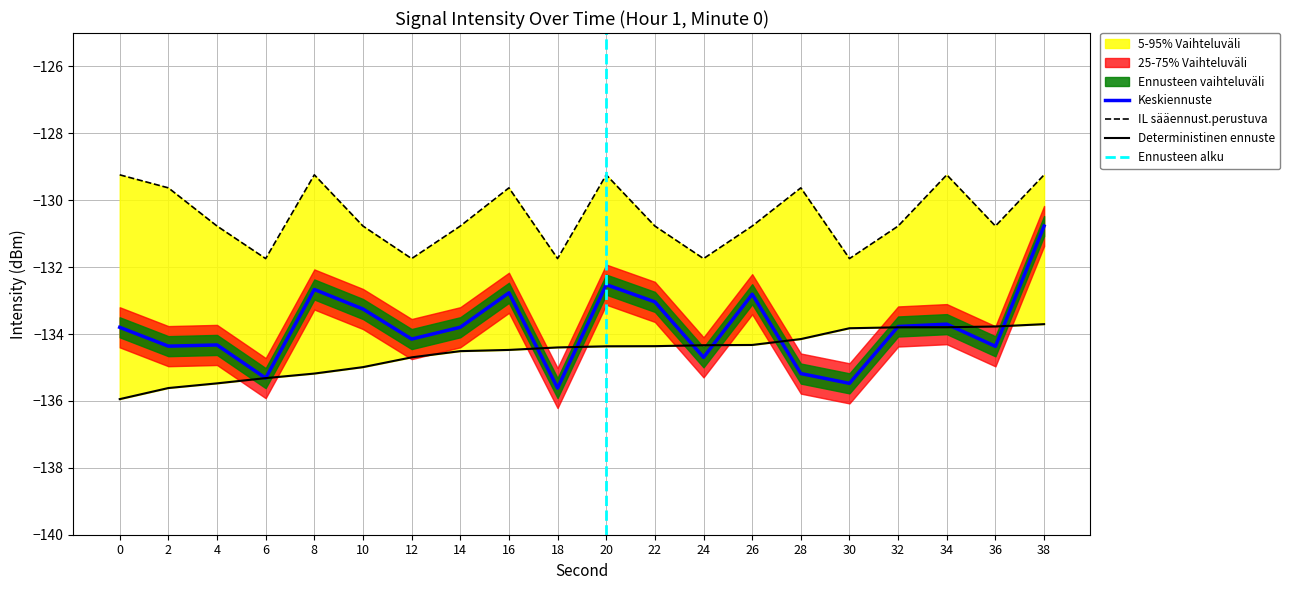

What is the highest value of the Mean intensity (dBm) series?

-130.8